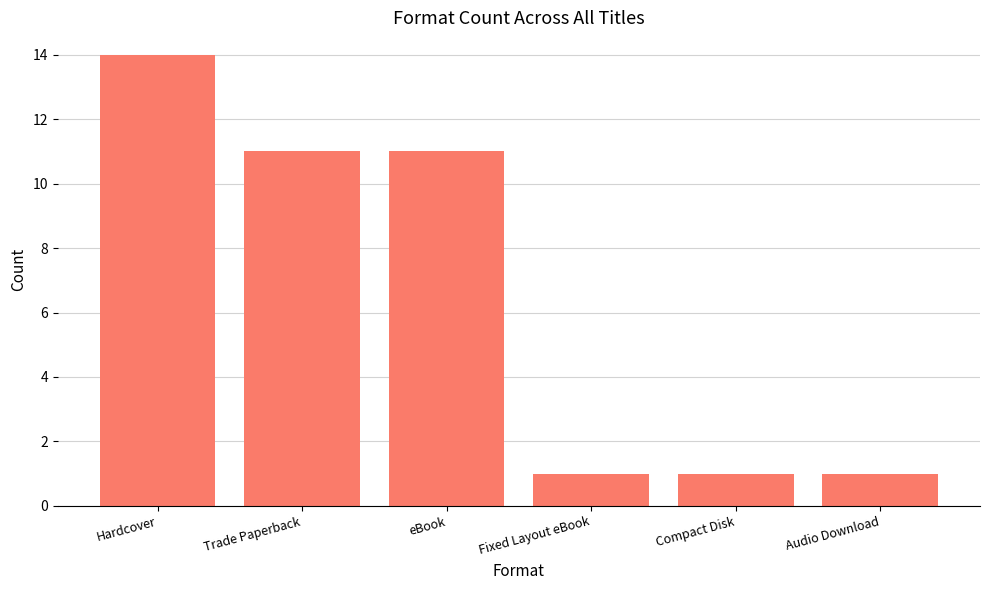

At which label does the data first exceed 11?

Hardcover